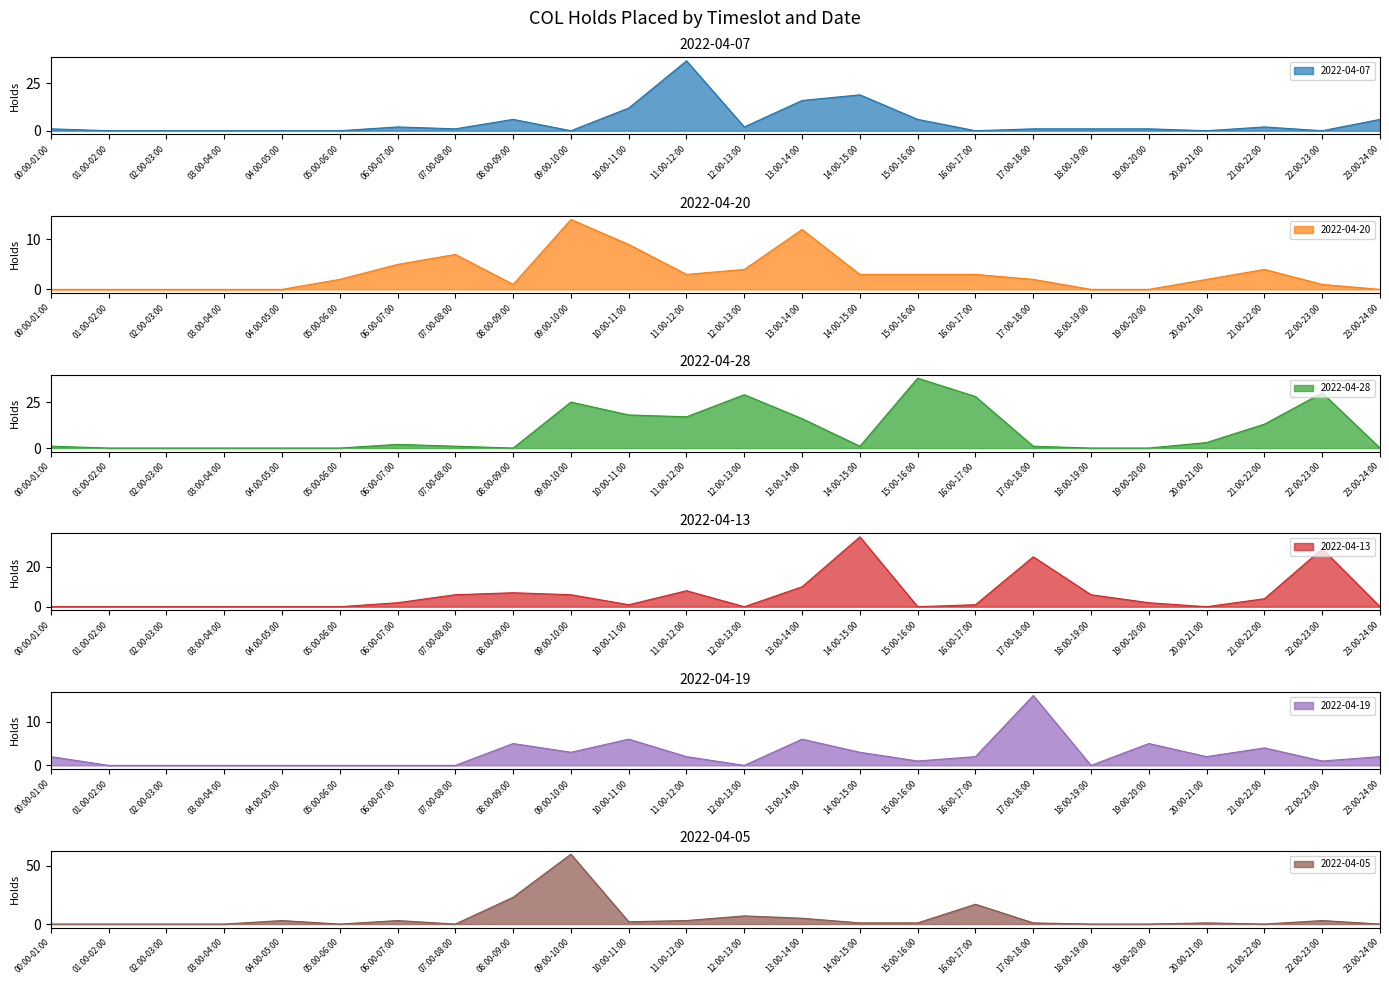

How many times do 2022-04-05 and 2022-04-13 cross each other?

9